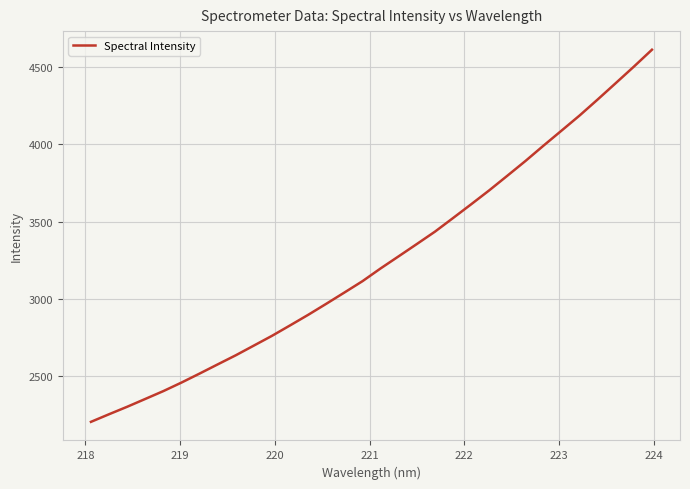

Is this an area chart (filled region under the line)?

No